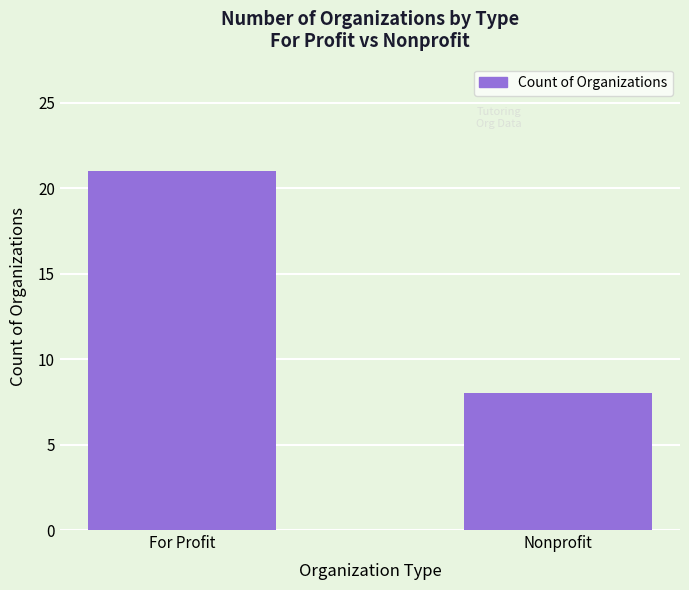

What is the sum of all values?

29